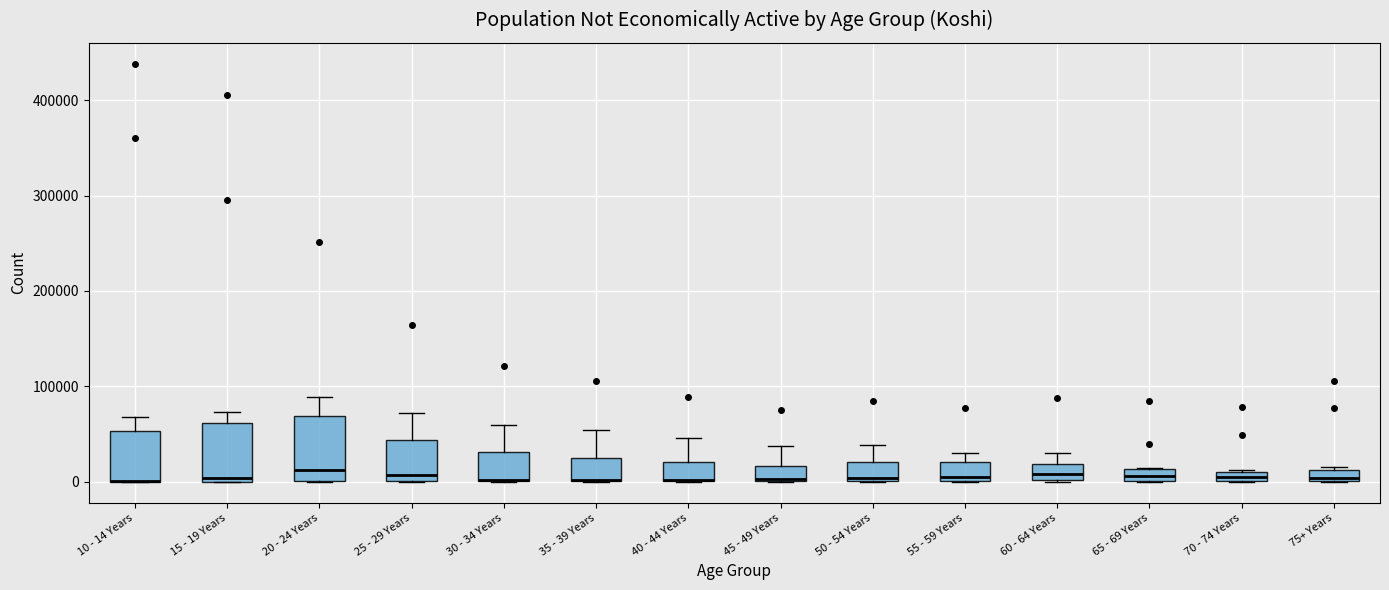

Where is the upper edge of the box for 10 - 14 Years on the y-axis? The values are not printed on the chart, so give them approximately, as read against the axis.

50000